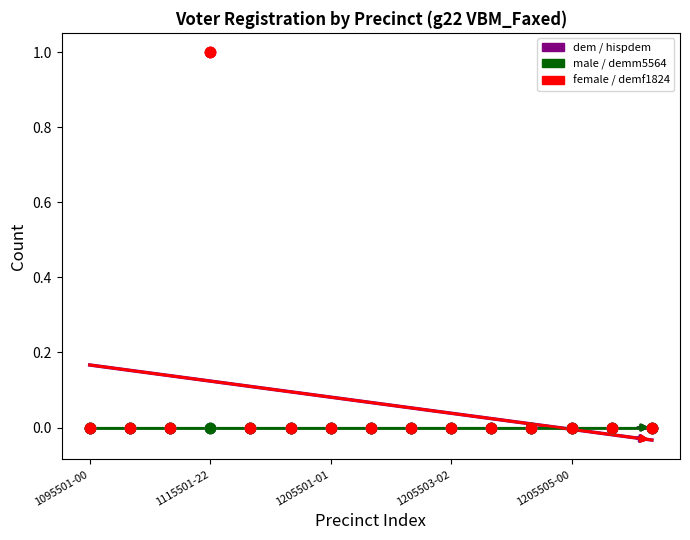

At which category is the sum across all series the highest?

1115501-22